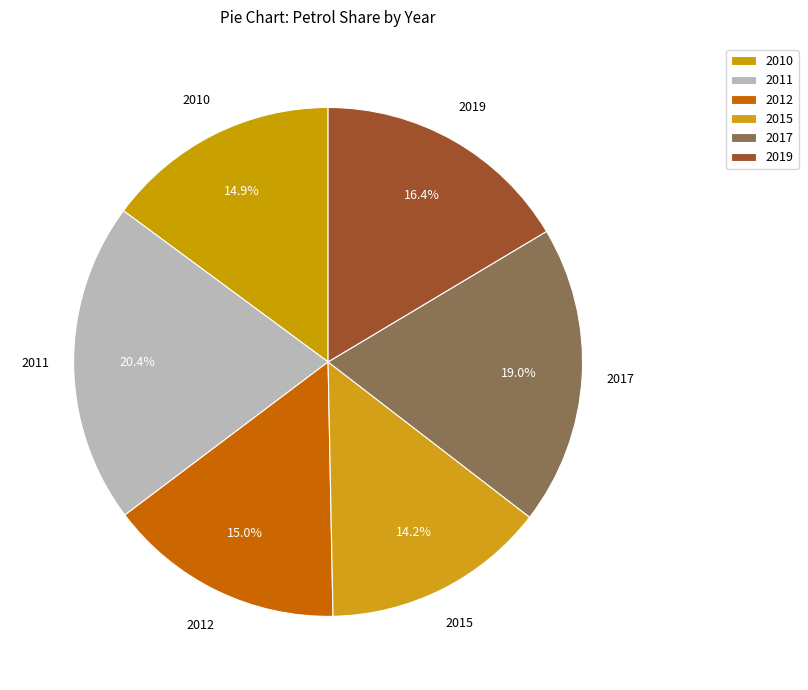

To the nearest percent, what portion does 2015 represent?

14%